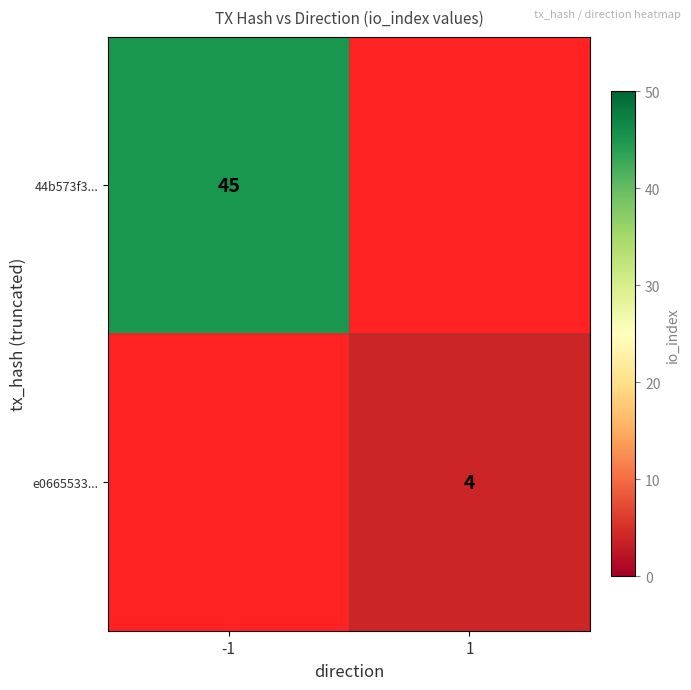

The 44b573f3... series shows 79 at -1. True or false?

False